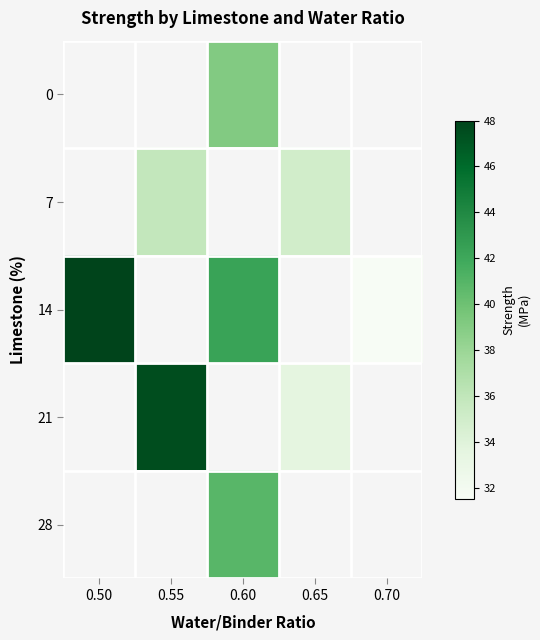

Between 0.60 and 0.70, which series saw the biggest shift?

14